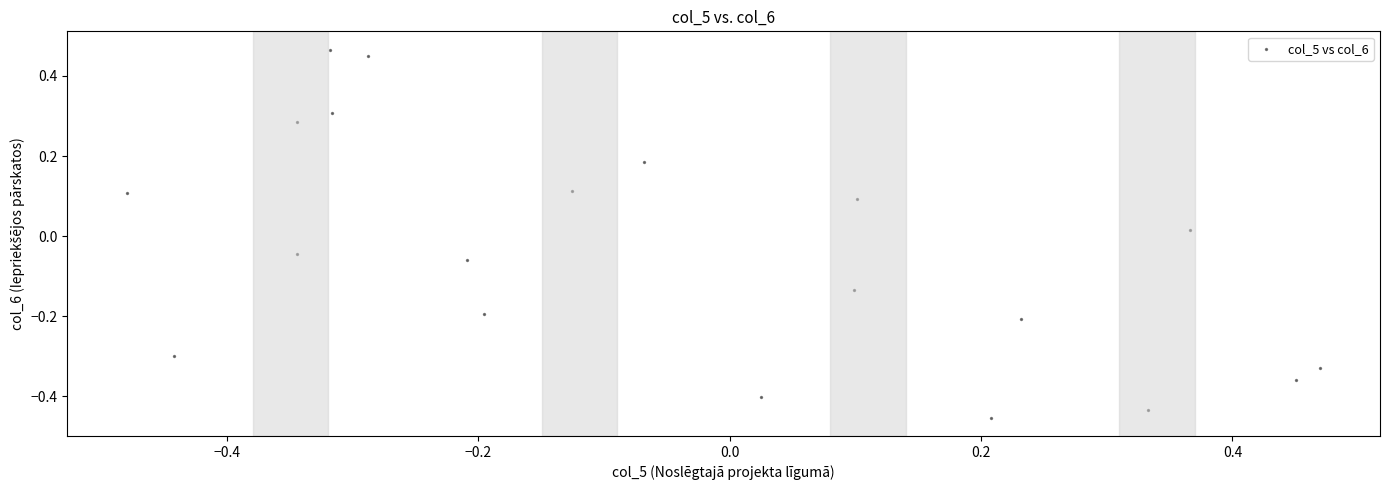

What is the range of Y values (max minus min)?

0.9